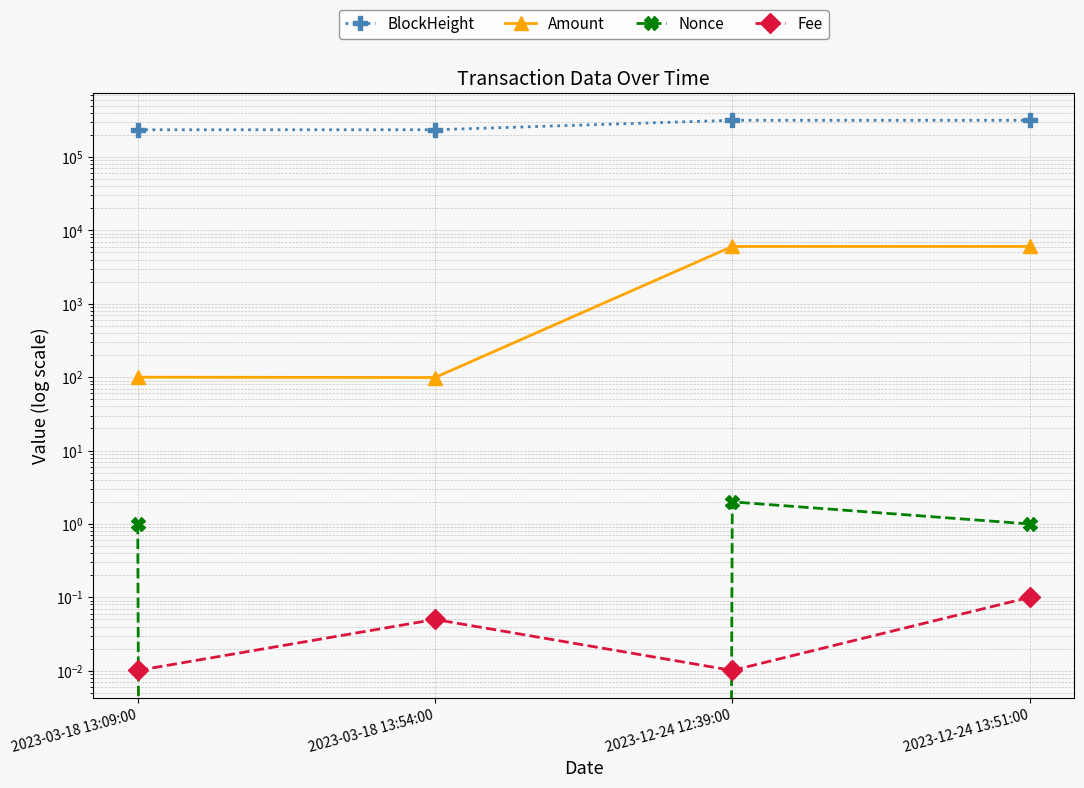

What is the difference between the highest and lowest values at 2023-12-24 13:51:00?

316391.9